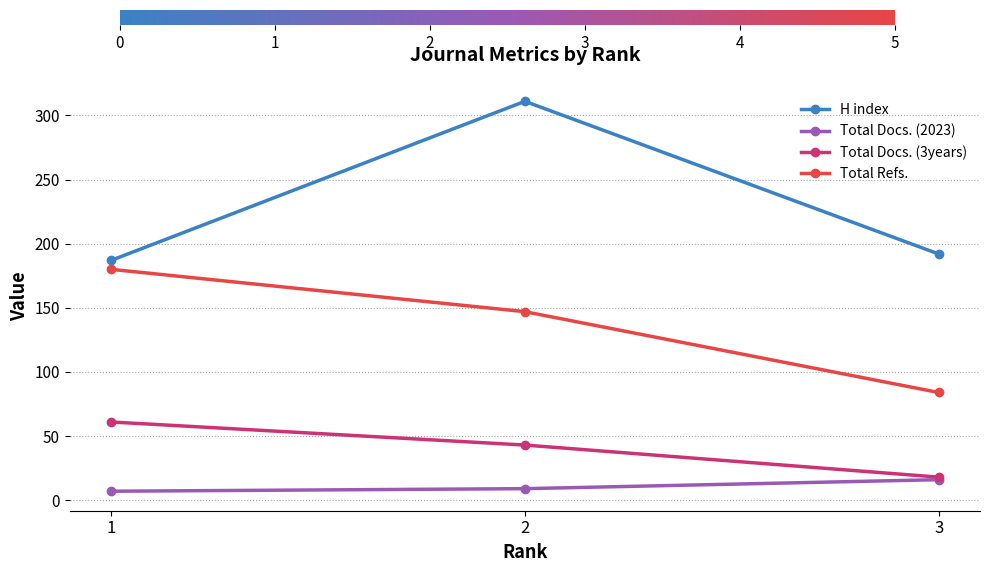

At how many categories does at least one series exceed 143?

3